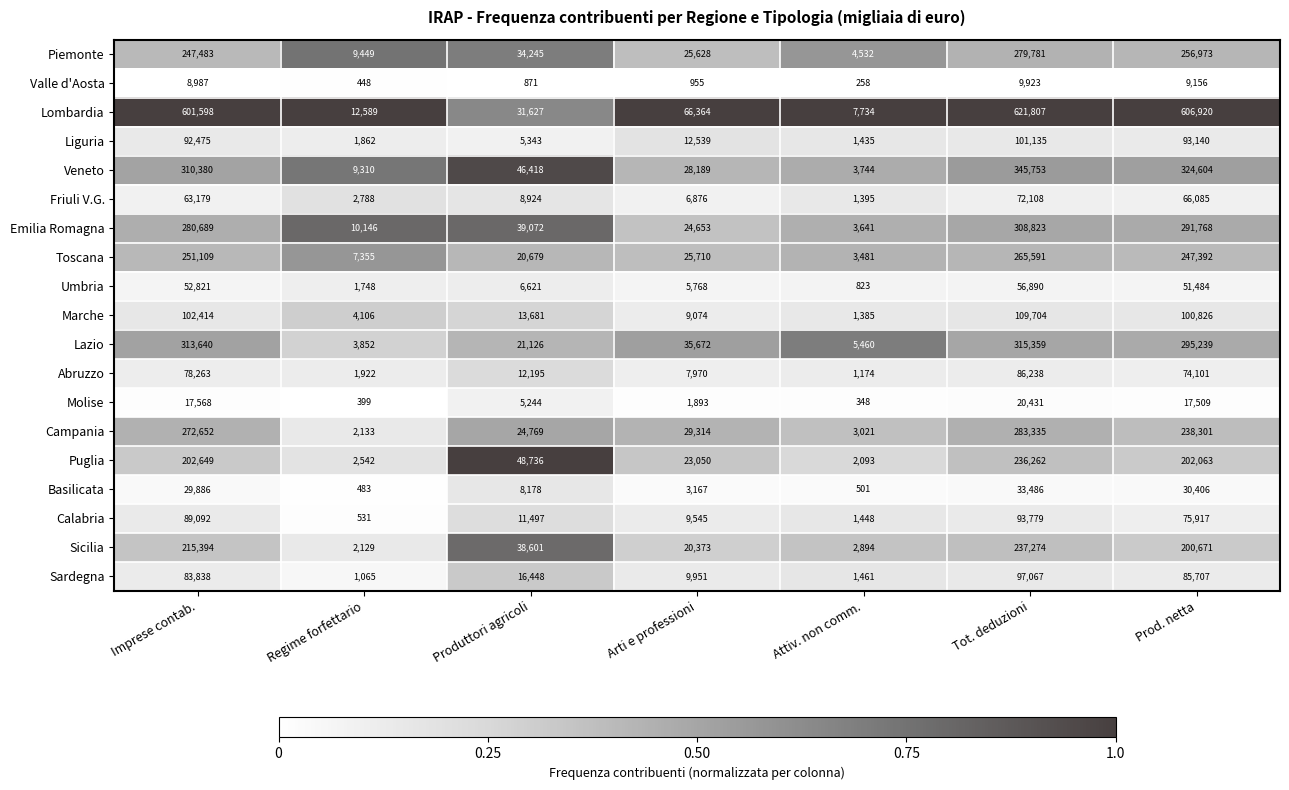

List the series in order of their peak value, lowest first.

Valle d'Aosta, Molise, Basilicata, Umbria, Friuli V.G., Abruzzo, Calabria, Sardegna, Liguria, Marche, Puglia, Sicilia, Toscana, Piemonte, Campania, Emilia Romagna, Lazio, Veneto, Lombardia